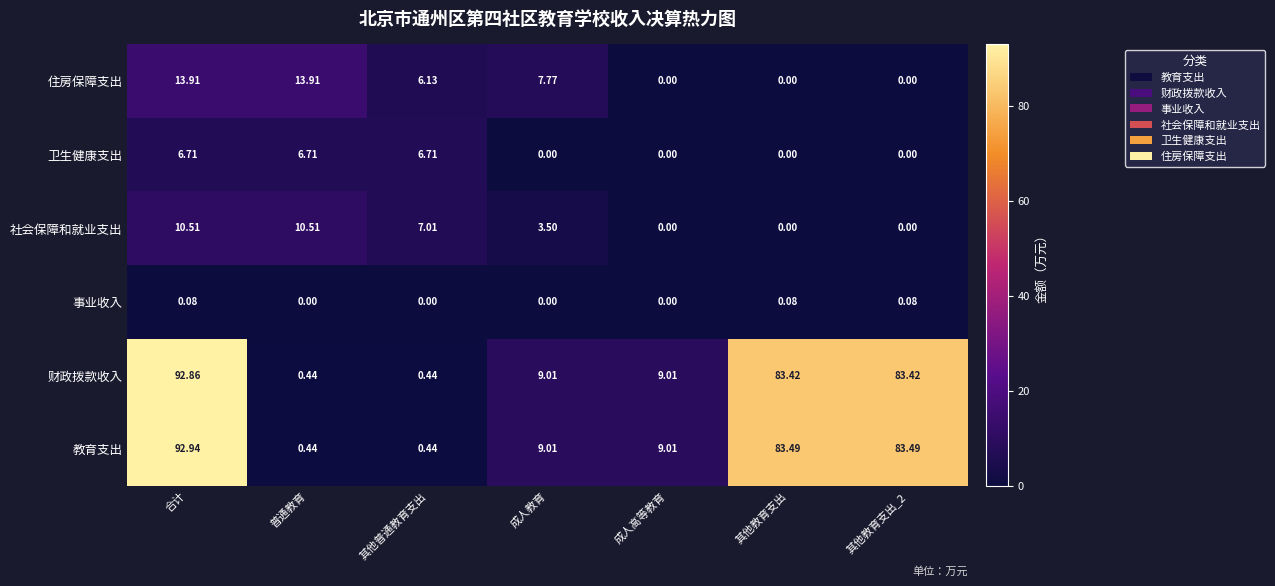

Which category has the highest value across all series?

合计